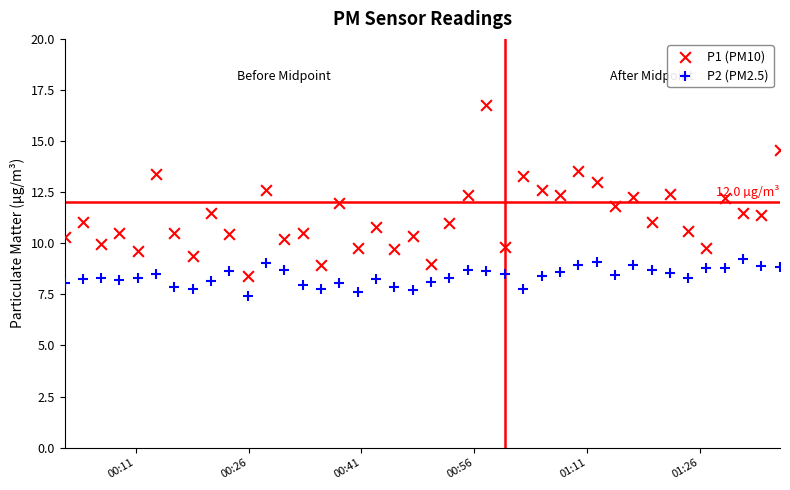

Which series has the widest spread of Y values?

P1 (PM10)